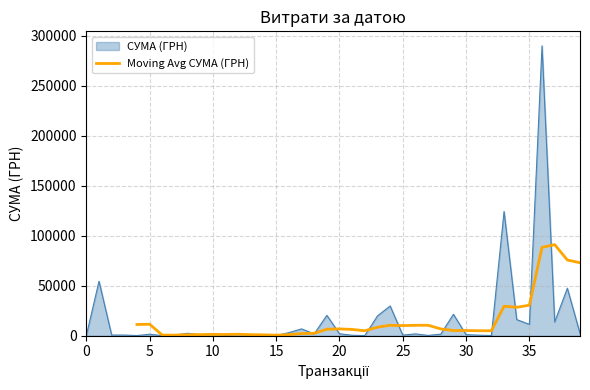

What is the maximum value for Moving Avg СУМА (ГРН)?

91145.7